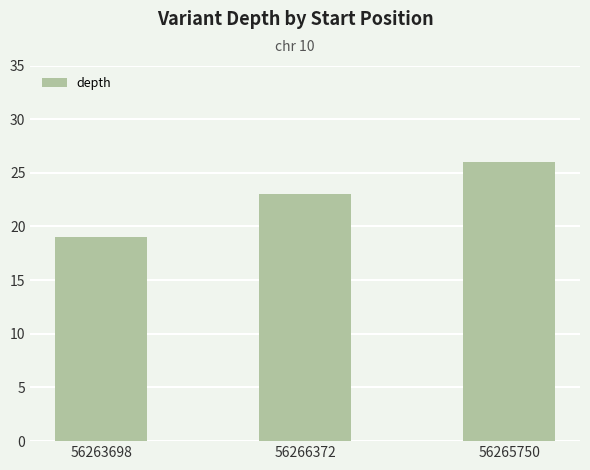

What value does the data have at 56263698?

19